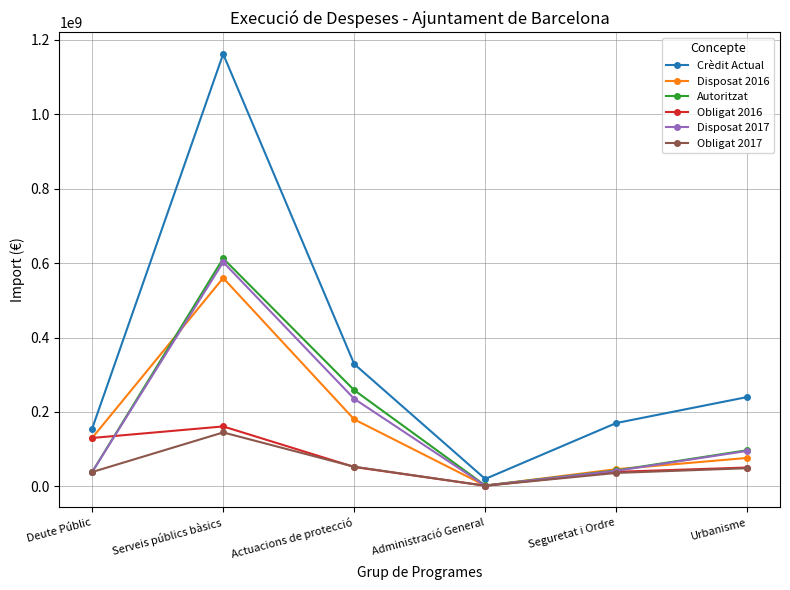

What is the average value of the Crèdit Actual series?

346014154.6